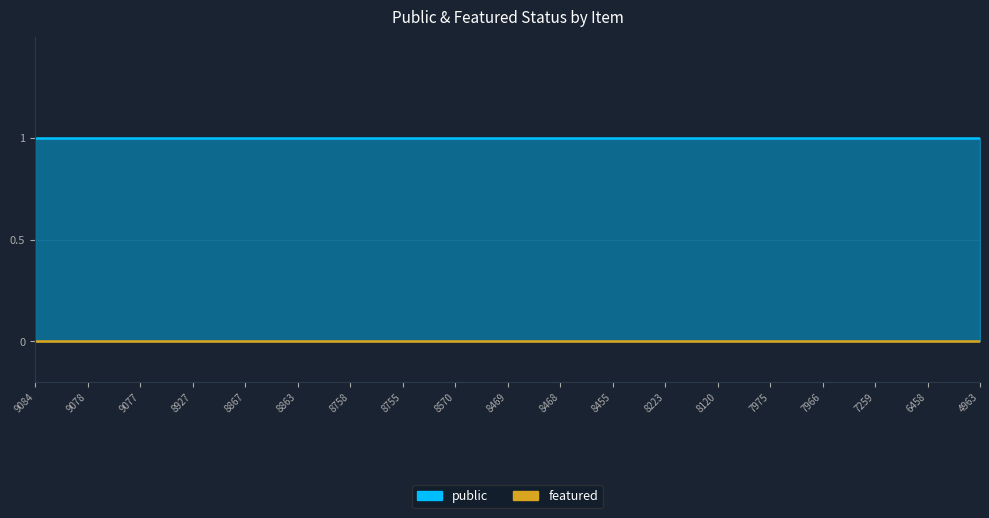

The value of public at 8570 is 0. True or false?

False